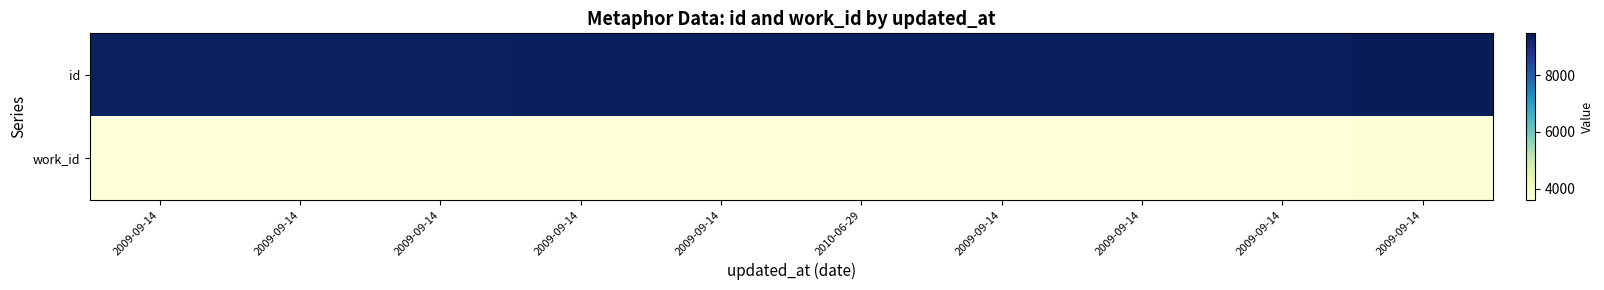

Rank the series by their average value, from highest to lowest.

id, work_id